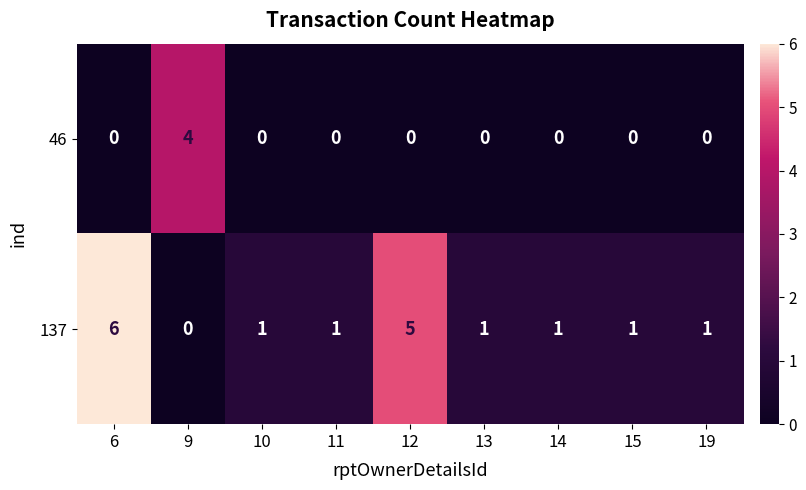

Which series has the largest total across all categories?

137